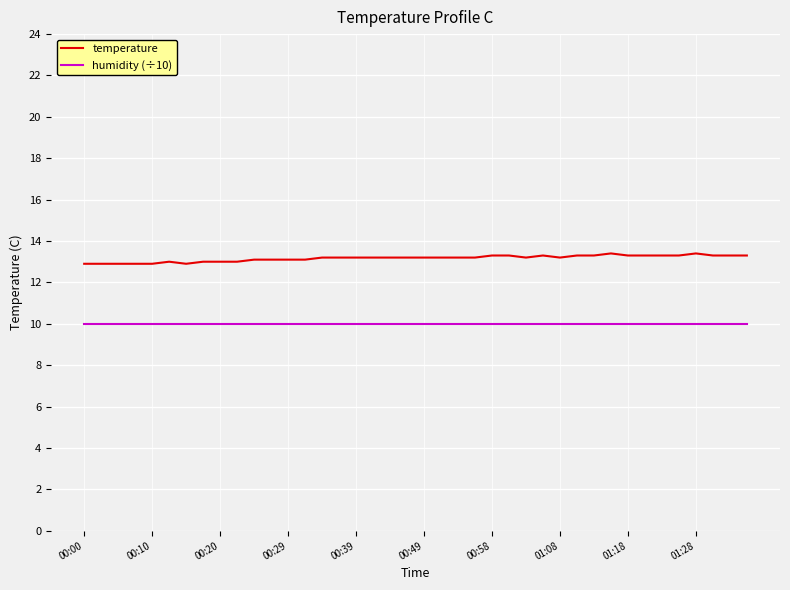

True or false: humidity (÷10) and temperature intersect in this chart.

False